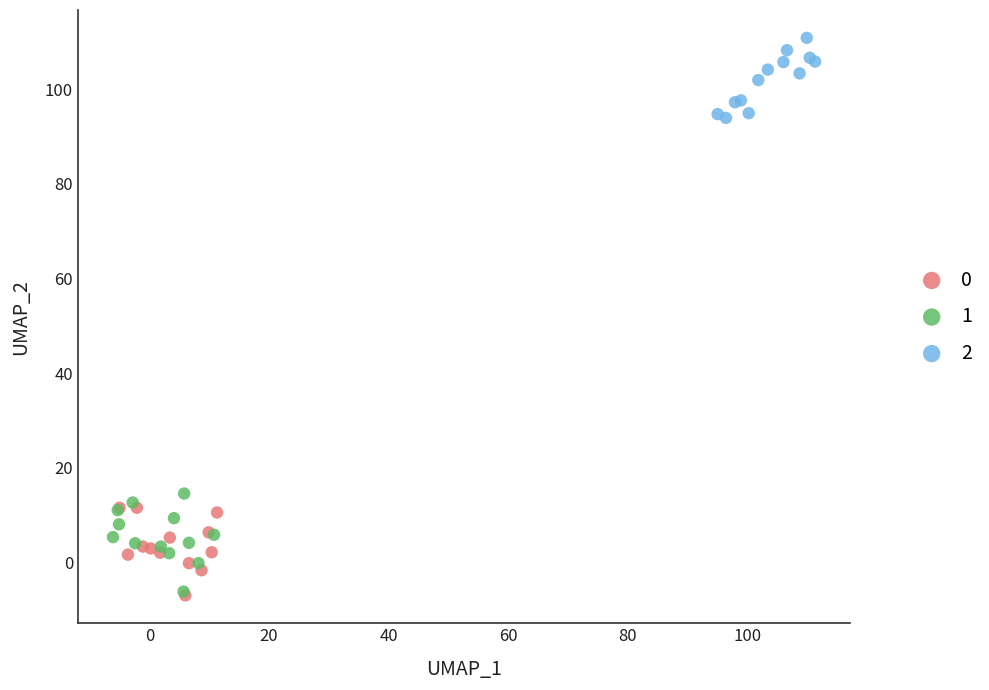

Which series has the largest Y range (max minus min)?

1